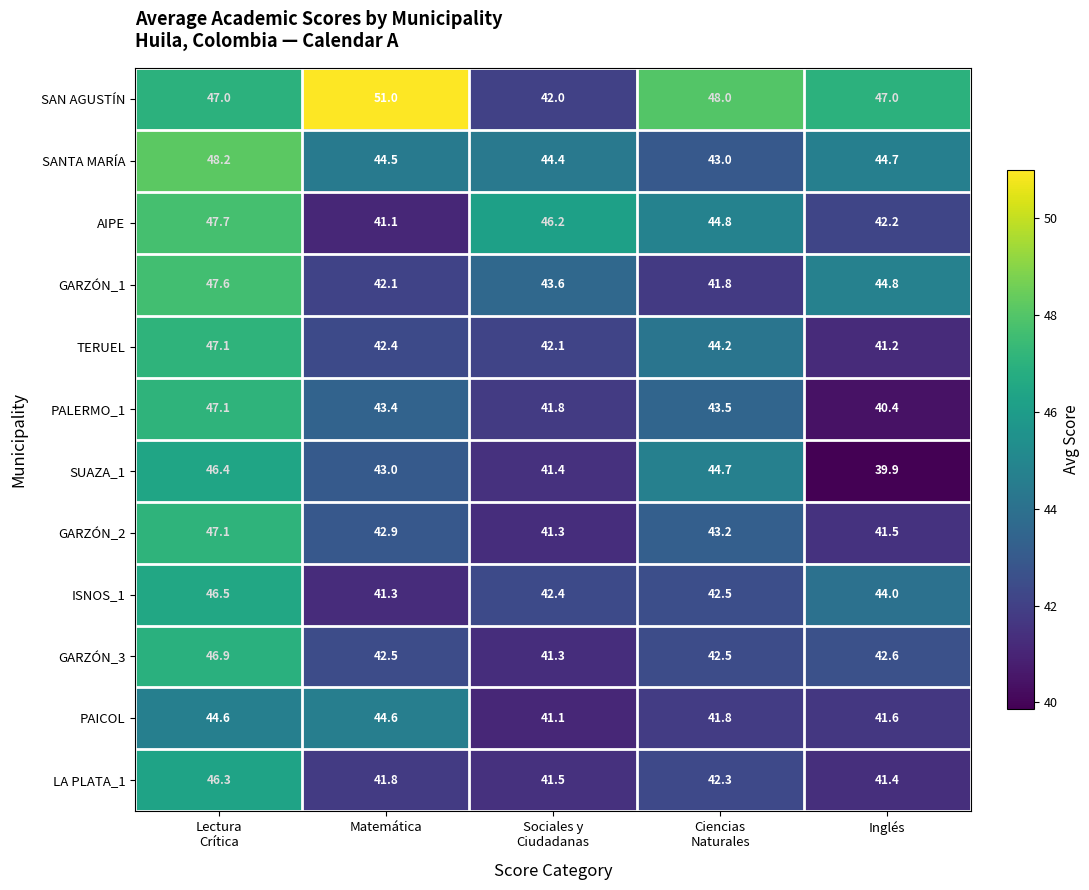

Is it true that LA PLATA_1 equals 58.4 at Matemática?

False